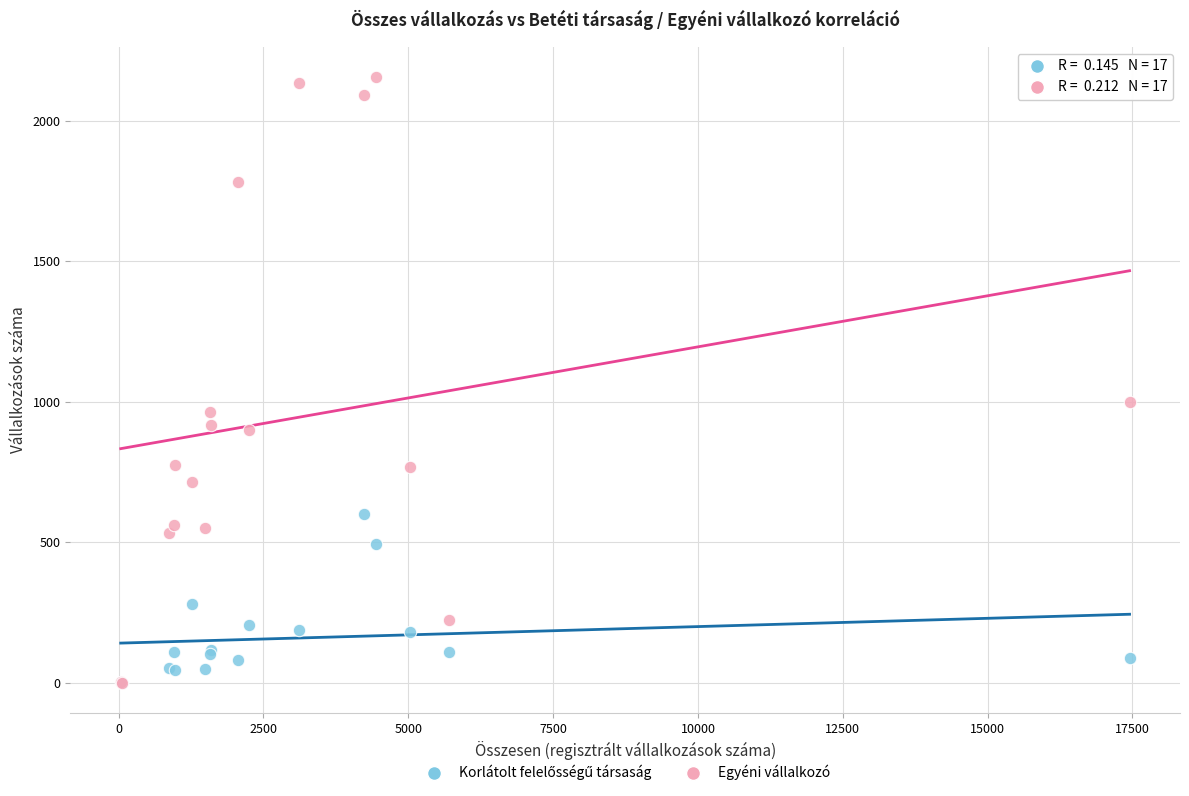

Across all series, what Y value is closest to 1078?

1001